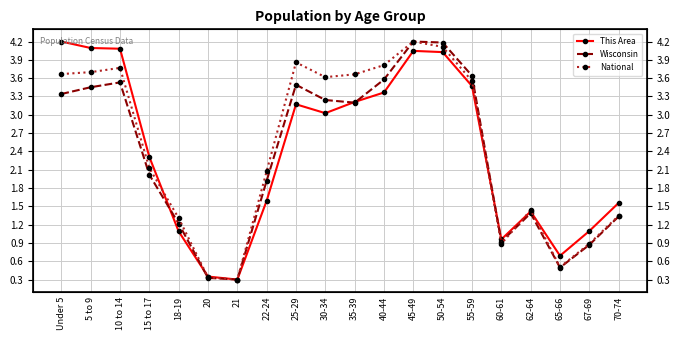

How many intersections are there between This Area and Wisconsin?

5